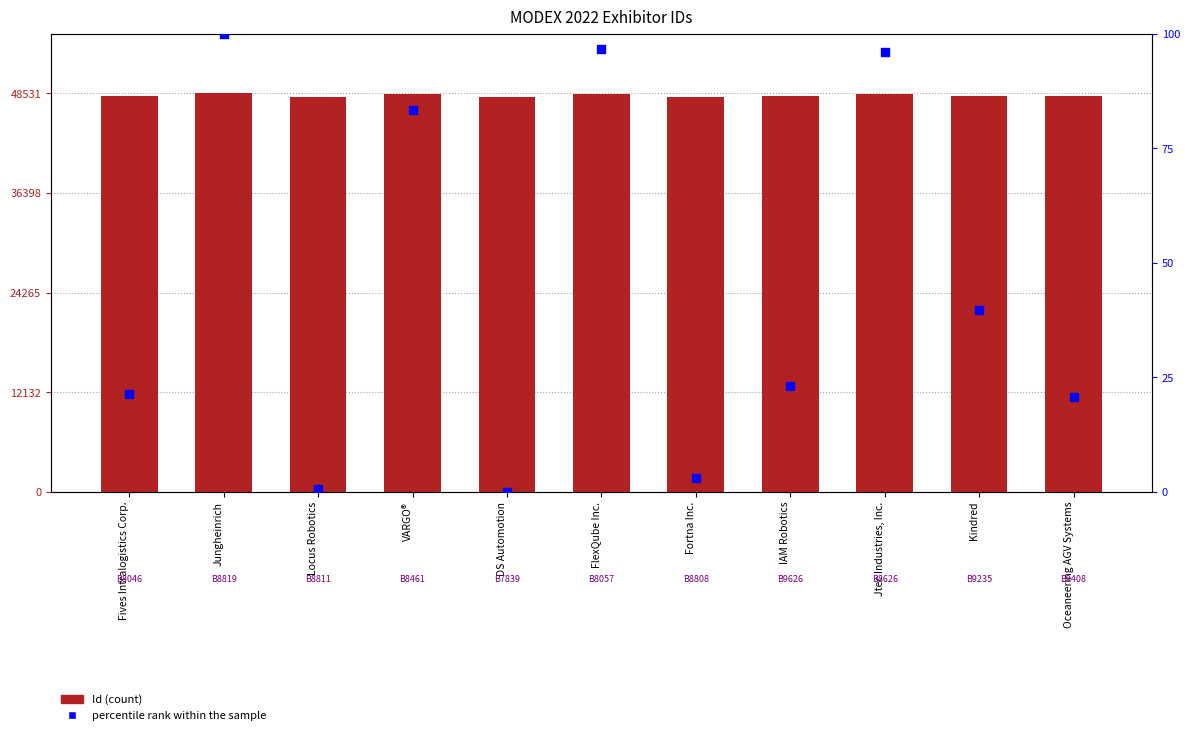

Is the value of Id at Jtec Industries, Inc. greater than the value of percentile rank within the sample at DS Automotion?

Yes